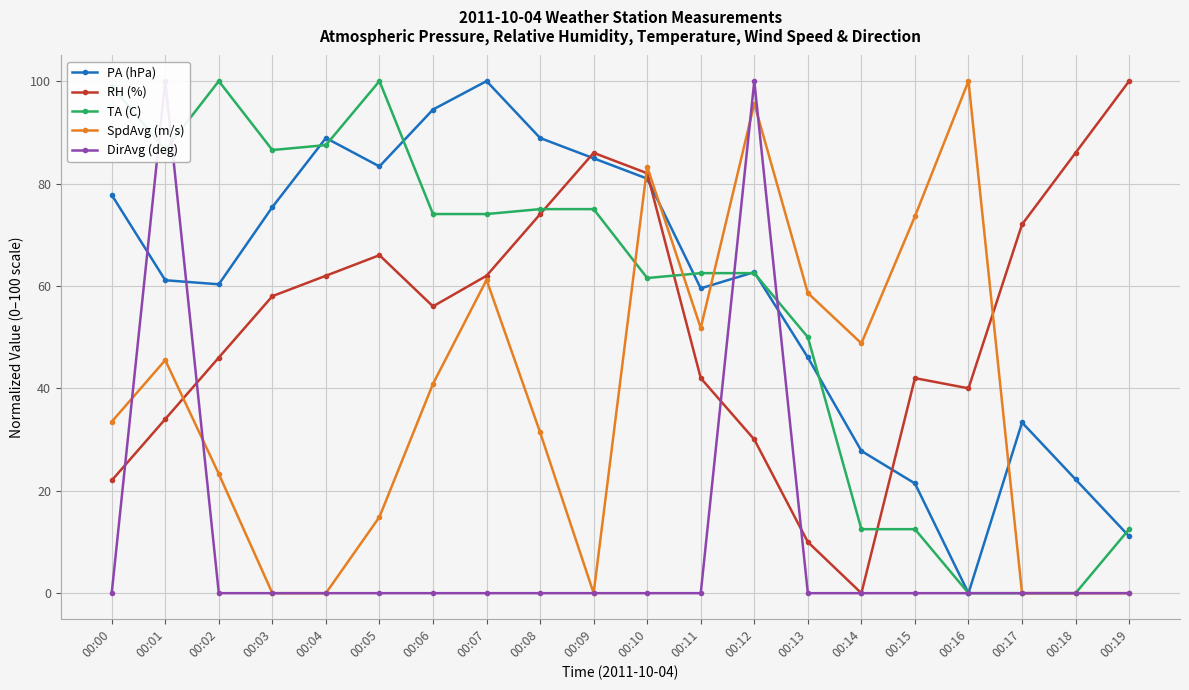

What is the difference between the maximum and minimum values in the DirAvg (deg) series?

100.0